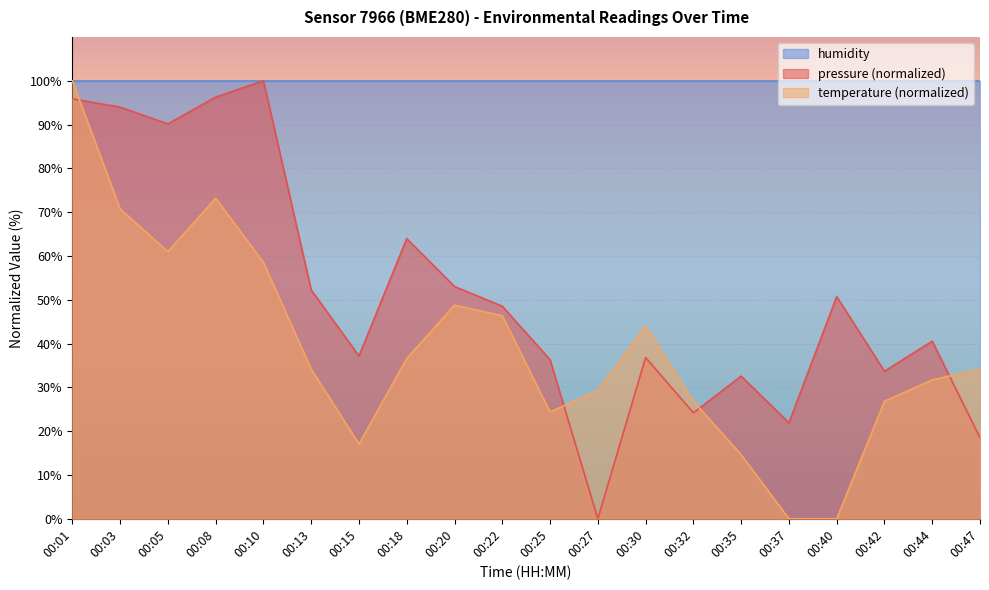

Which series changed the most between 00:08 and 00:15?

pressure (normalized)